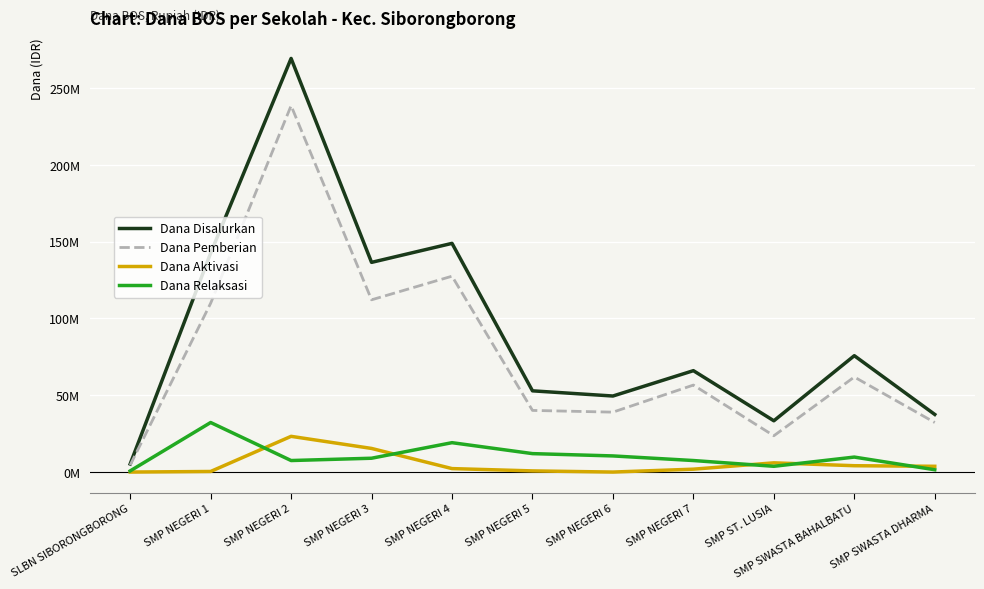

Rank the categories by Dana Pemberian value from lowest to highest.

SLBN SIBORONGBORONG, SMP ST. LUSIA, SMP SWASTA DHARMA, SMP NEGERI 6, SMP NEGERI 5, SMP NEGERI 7, SMP SWASTA BAHALBATU, SMP NEGERI 1, SMP NEGERI 3, SMP NEGERI 4, SMP NEGERI 2